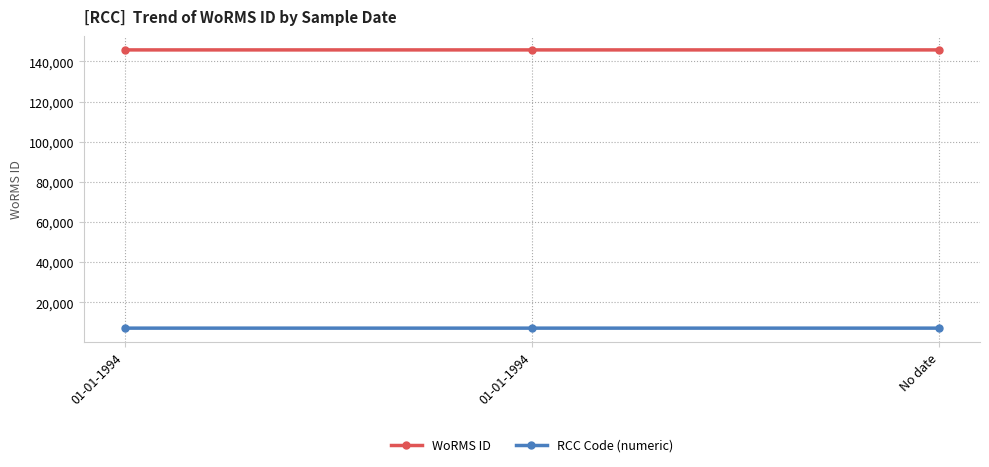

Reading left to right, list all the values displayed in this chart.

WoRMS ID: 145735	145735	145734
RCC Code (numeric): 7127	7128	7129